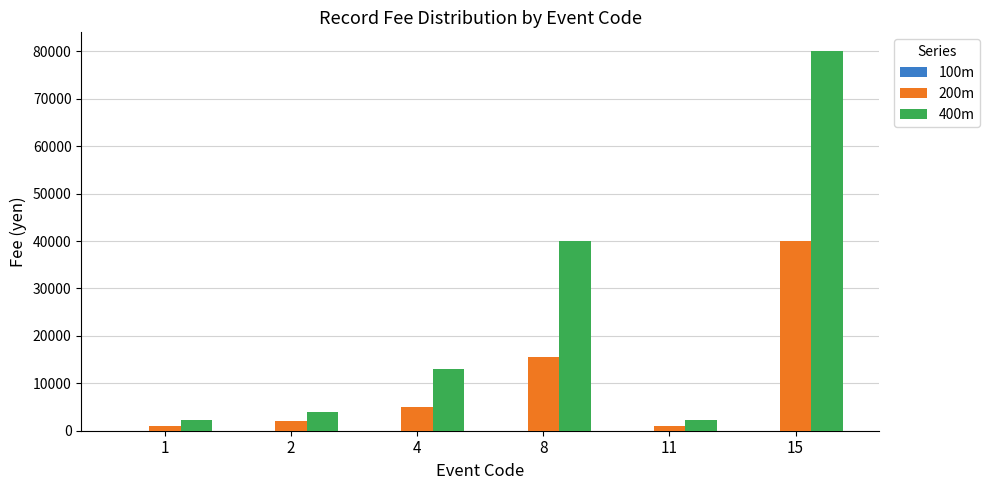

Count the number of data series in this chart.

3